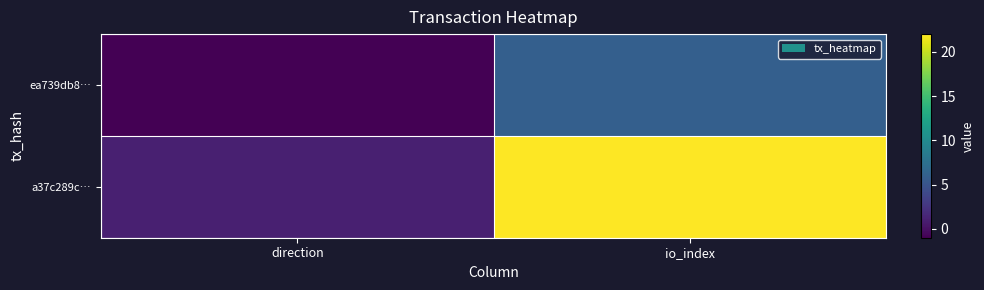

Rank the series by their maximum value, from highest to lowest.

a37c289c…, ea739db8…